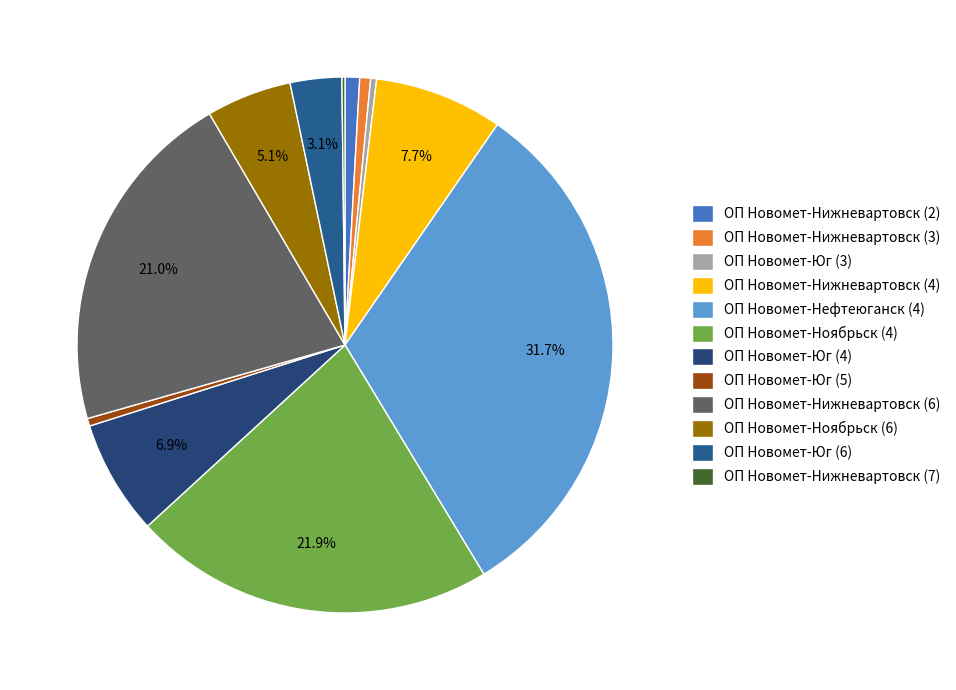

To the nearest percent, what portion does ОП Новомет-Нефтеюганск (4) represent?

32%